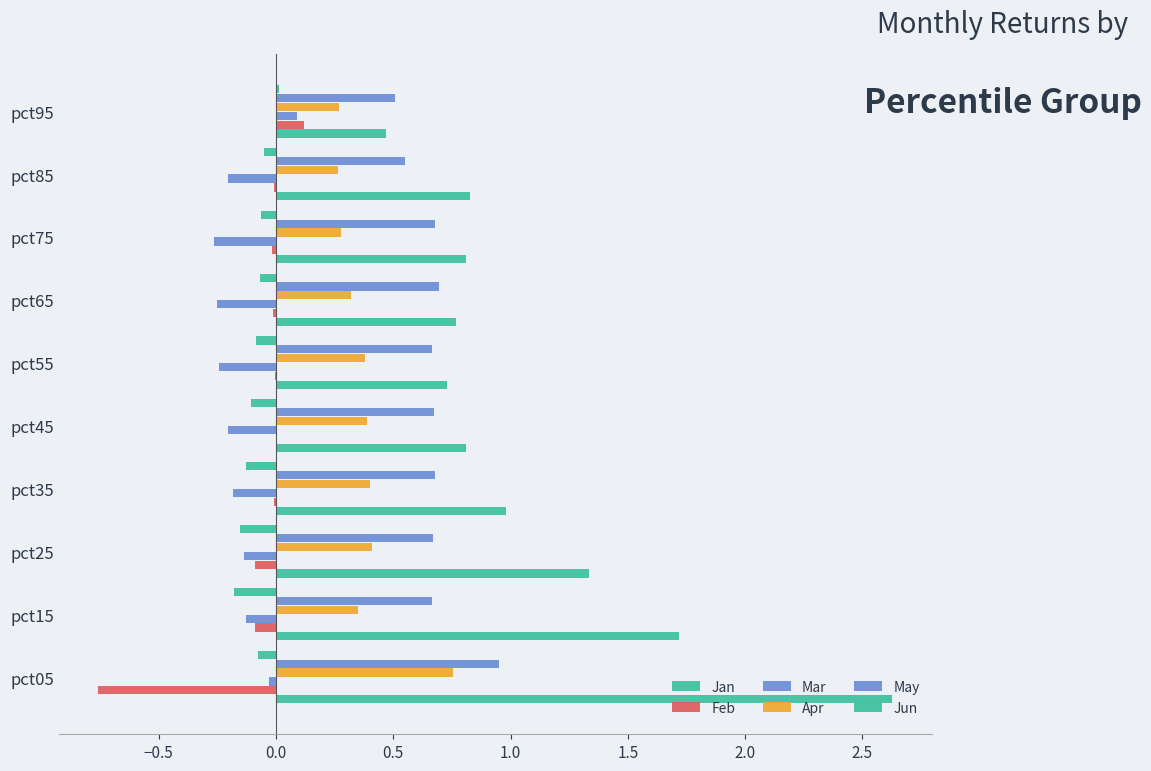

How many Apr values are between 0 and 1?

10